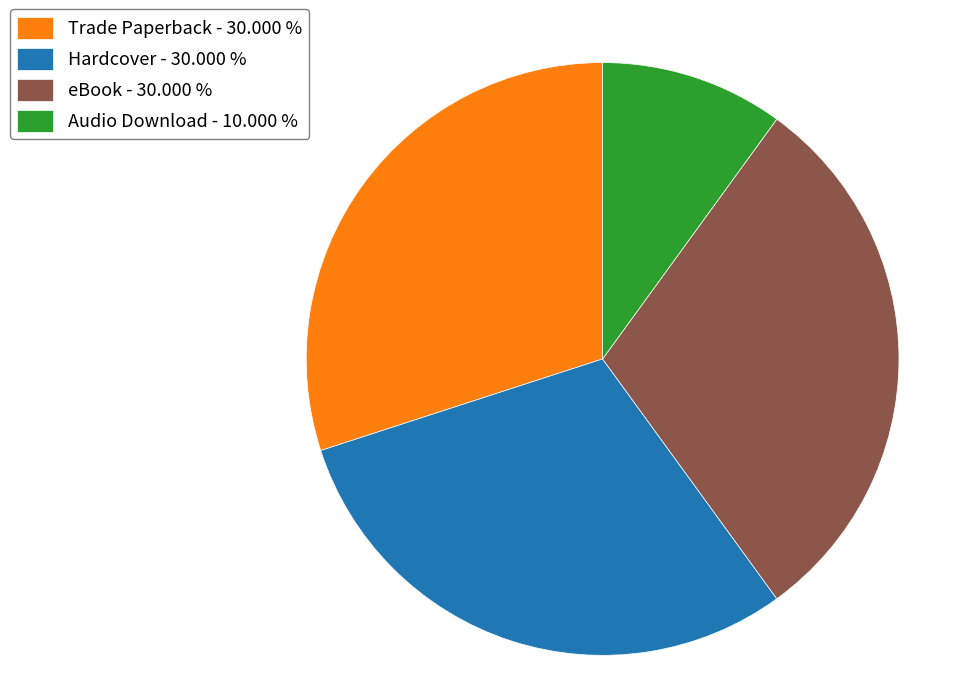

Does Audio Download account for over 50% of the chart?

No